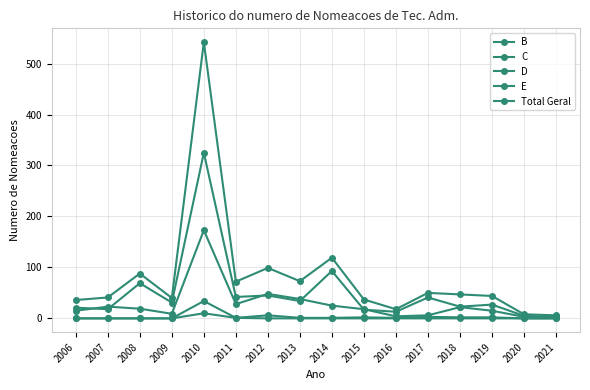

What is the difference between the maximum and minimum values in the E series?

170